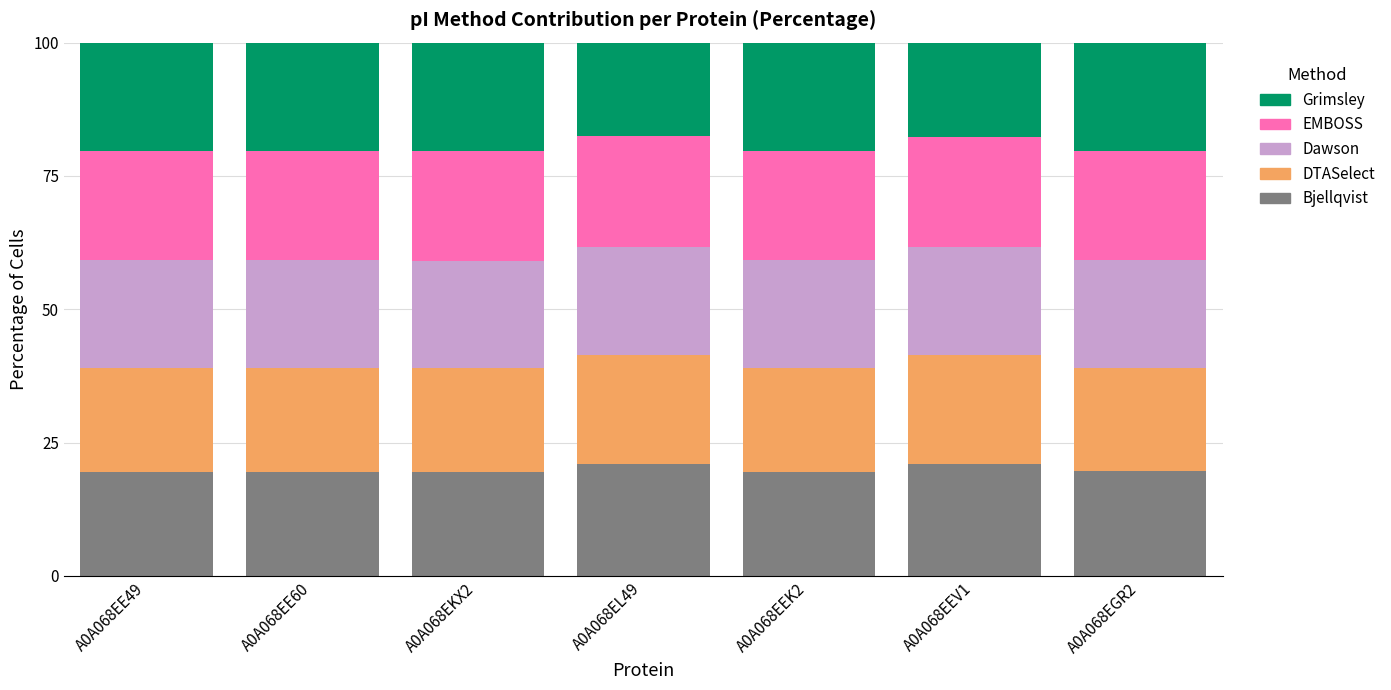

What is the highest value of the Bjellqvist series?

21.0